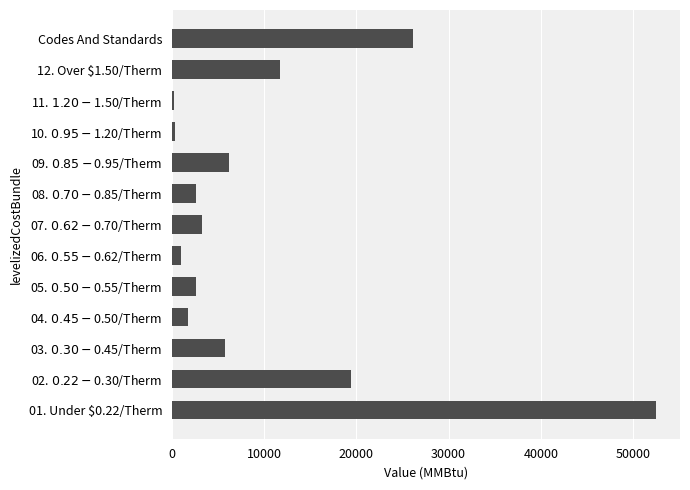

What is the difference between the maximum and minimum values?

52265.1